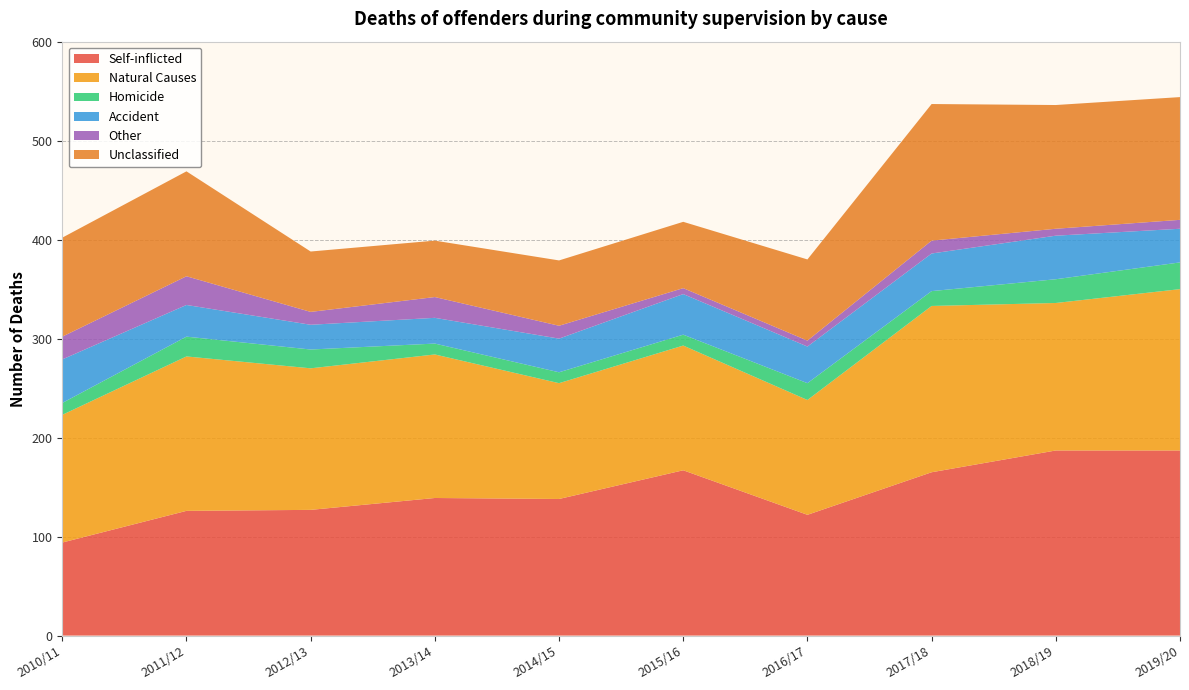

Reading left to right, transcribe all the data shown in this chart.

Self-inflicted: 2010/11=94	2011/12=126	2012/13=127	2013/14=139	2014/15=138	2015/16=167	2016/17=122	2017/18=165	2018/19=187	2019/20=187
Natural Causes: 2010/11=129	2011/12=156	2012/13=143	2013/14=145	2014/15=117	2015/16=126	2016/17=116	2017/18=168	2018/19=149	2019/20=163
Homicide: 2010/11=12	2011/12=20	2012/13=19	2013/14=11	2014/15=11	2015/16=11	2016/17=17	2017/18=15	2018/19=24	2019/20=27
Accident: 2010/11=44	2011/12=32	2012/13=25	2013/14=26	2014/15=34	2015/16=41	2016/17=37	2017/18=38	2018/19=44	2019/20=34
Other: 2010/11=23	2011/12=29	2012/13=13	2013/14=21	2014/15=13	2015/16=6	2016/17=6	2017/18=13	2018/19=7	2019/20=9
Unclassified: 2010/11=100	2011/12=106	2012/13=61	2013/14=57	2014/15=66	2015/16=67	2016/17=82	2017/18=138	2018/19=125	2019/20=124